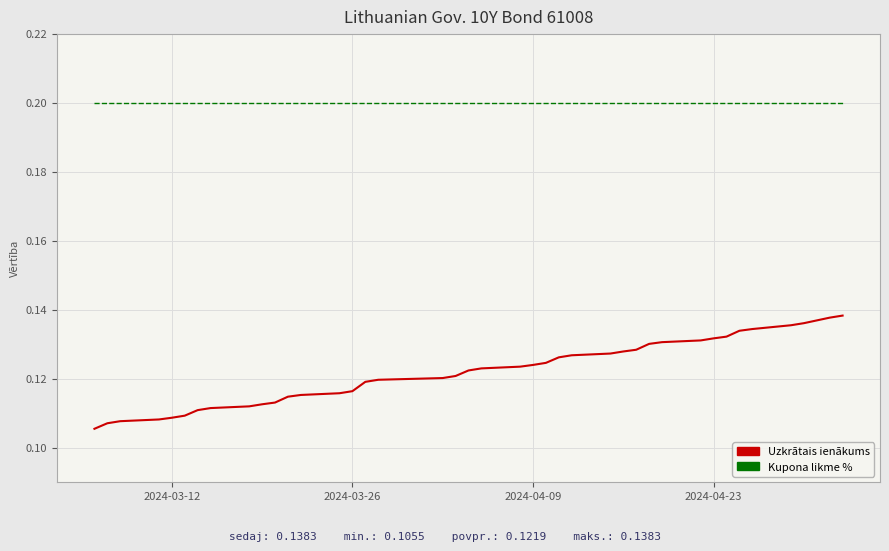

Which series has the widest spread of values?

Uzkrātais ienākums